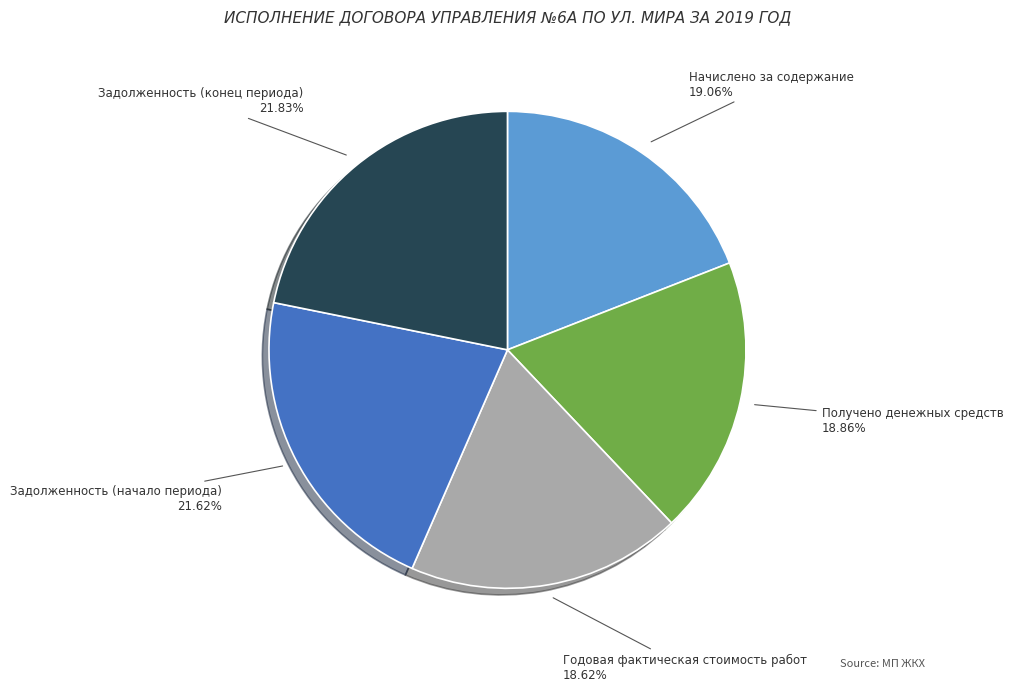

Is it true that Начислено за содержание is 9% of the pie?

False